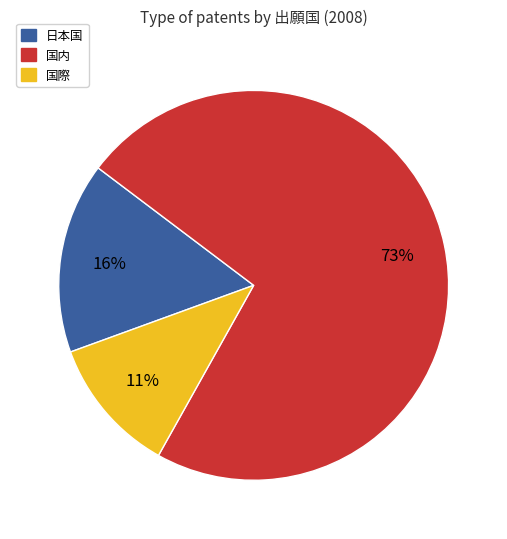

True or false: 日本国 accounts for 29% of the total.

False